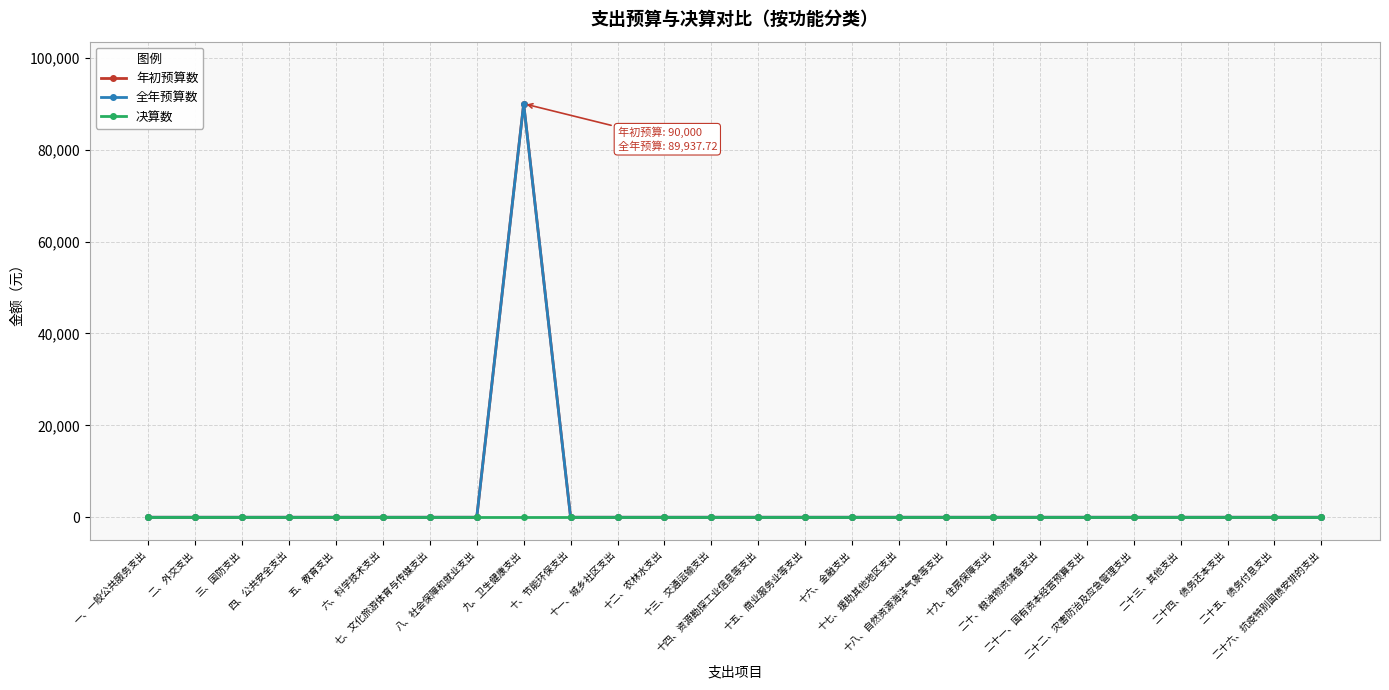

What is the greatest value displayed?

90000.0